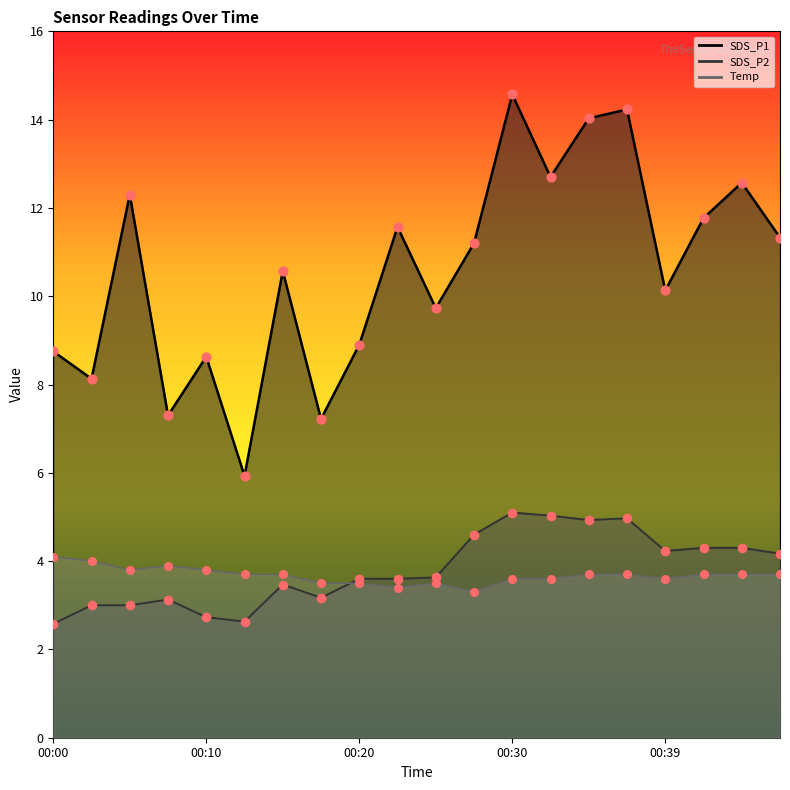

At how many categories does at least one series exceed 11?

10